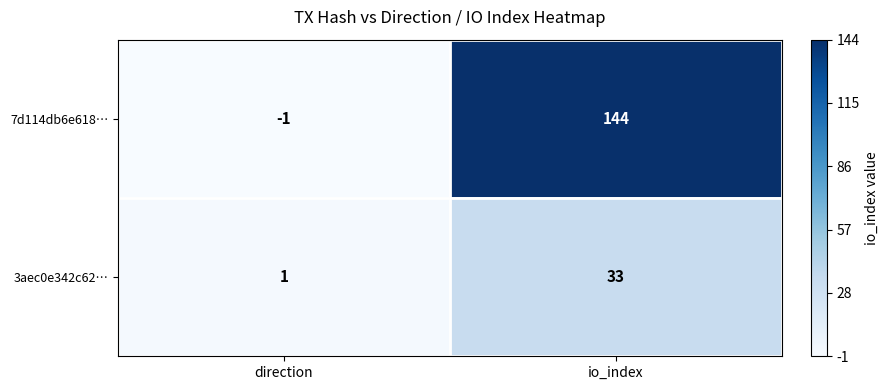

Is it true that 3aec0e342c62… equals 2 at direction?

False